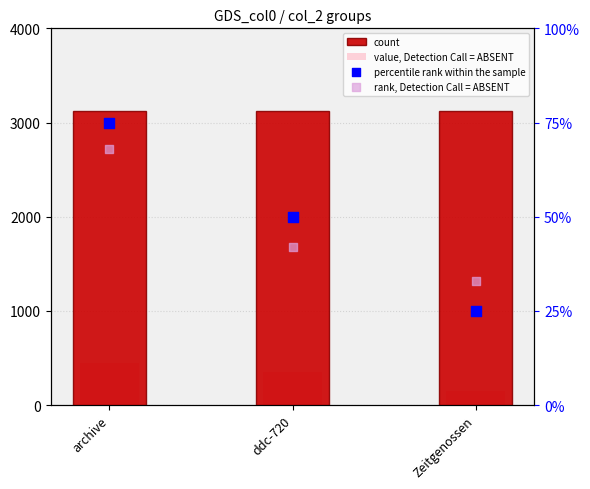

Which series reaches the minimum Y coordinate?

percentile rank within the sample